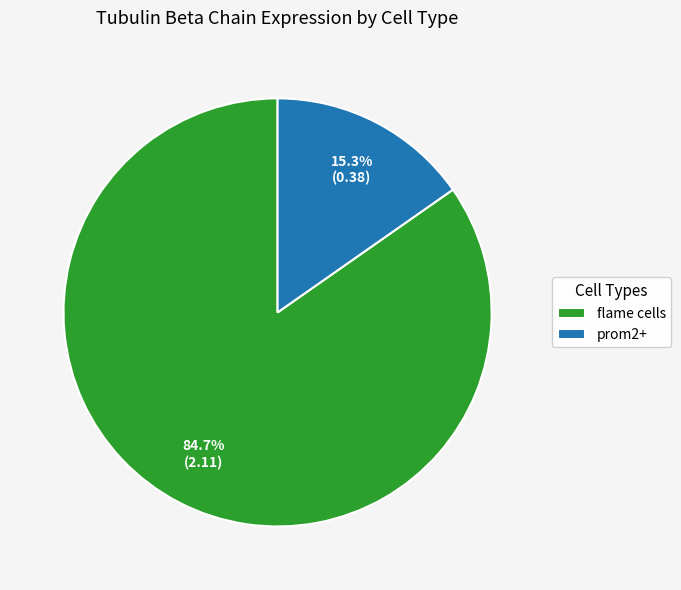

The flame cells slice represents 94% of the pie. True or false?

False